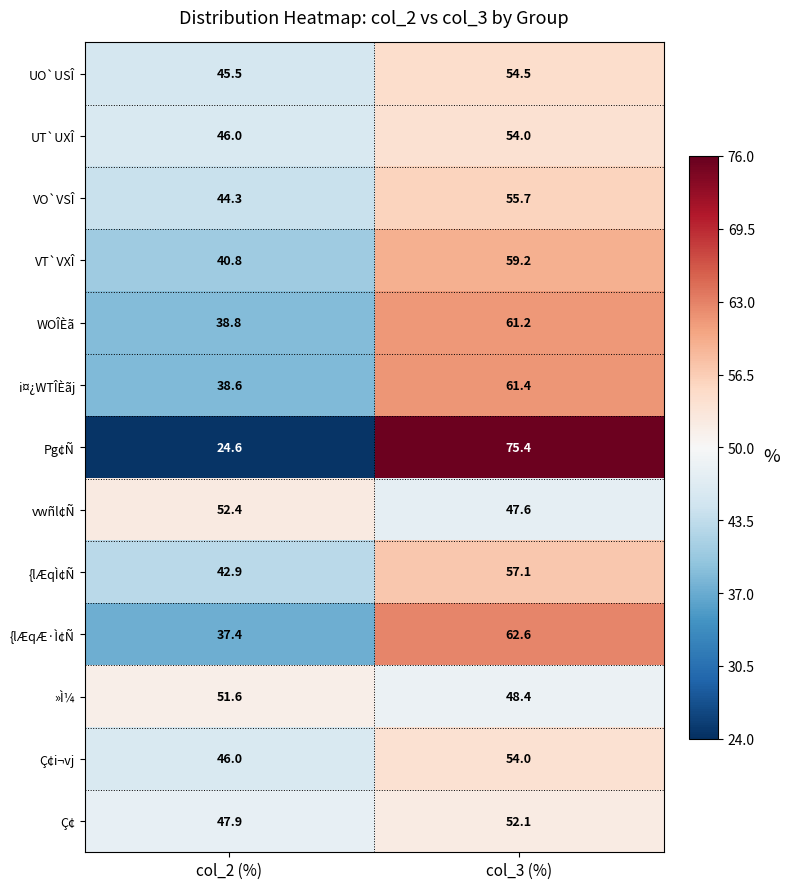

Read the Ç¢i¬vj value at col_2 (%).

46.0